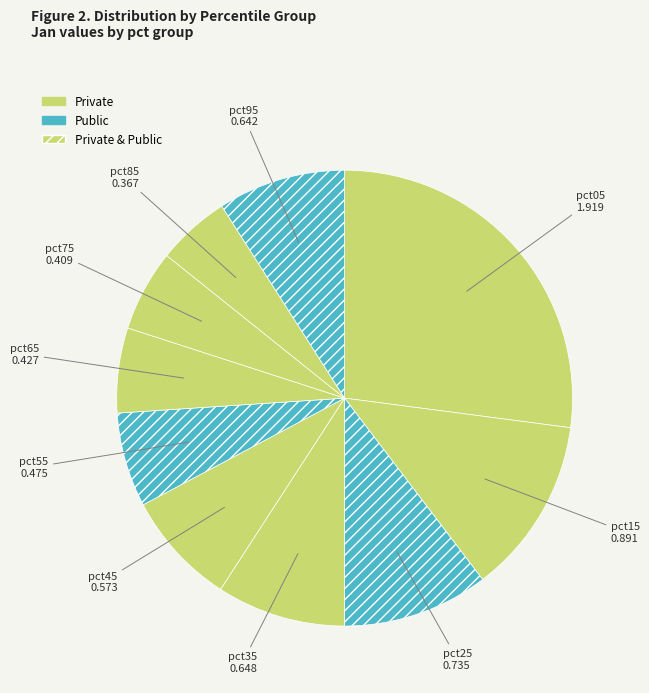

Between pct25 and pct75, which is larger?

pct25